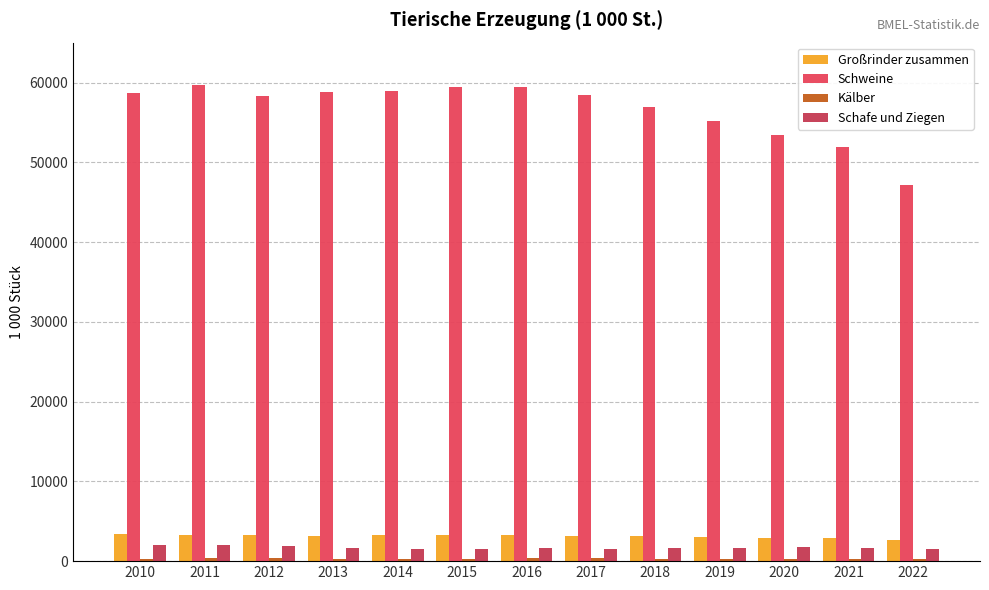

Reading left to right, transcribe all the data shown in this chart.

Großrinder zusammen: 2010=3451.8	2011=3338.4	2012=3243.5	2013=3150.0	2014=3237.8	2015=3218.5	2016=3261.6	2017=3178.0	2018=3137.7	2019=3066.6	2020=2957.1	2021=2936.1	2022=2692.0
Schweine: 2010=58625.6	2011=59735.7	2012=58365.9	2013=58755.1	2014=58935.0	2015=59435.3	2016=59480.5	2017=58408.4	2018=56895.2	2019=55194.8	2020=53376.9	2021=51874.6	2022=47101.8
Kälber: 2010=321.7	2011=333.3	2012=343.4	2013=318.4	2014=324.4	2015=323.6	2016=339.6	2017=331.3	2018=324.5	2019=325.9	2020=315.0	2021=311.4	2022=302.4
Schafe und Ziegen: 2010=1969.1	2011=1986.4	2012=1858.7	2013=1678.2	2014=1547.6	2015=1547.1	2016=1590.2	2017=1575.3	2018=1675.6	2019=1638.7	2020=1713.7	2021=1709.6	2022=1567.0